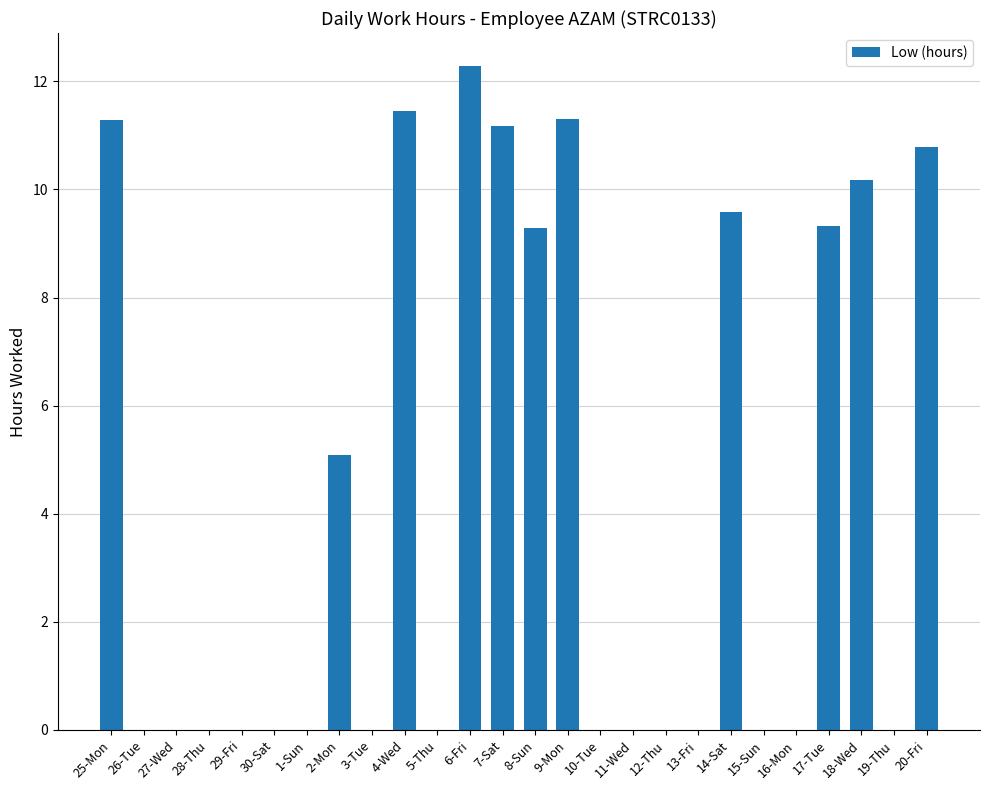

What is the greatest value displayed?

12.3